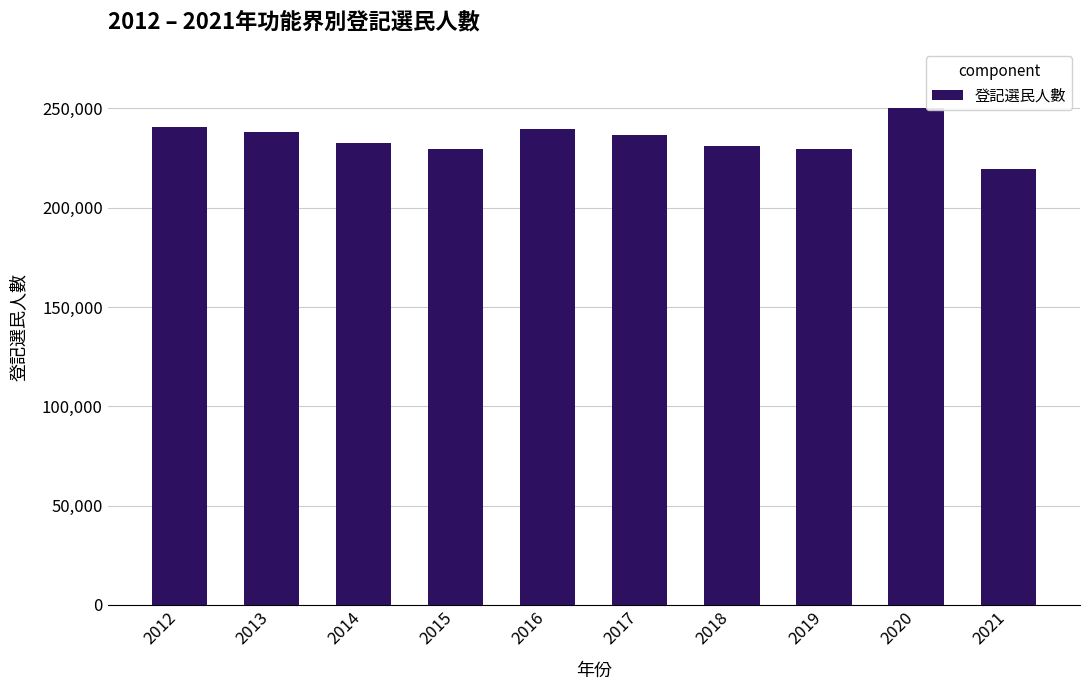

Which label corresponds to the smallest value in the chart?

2021